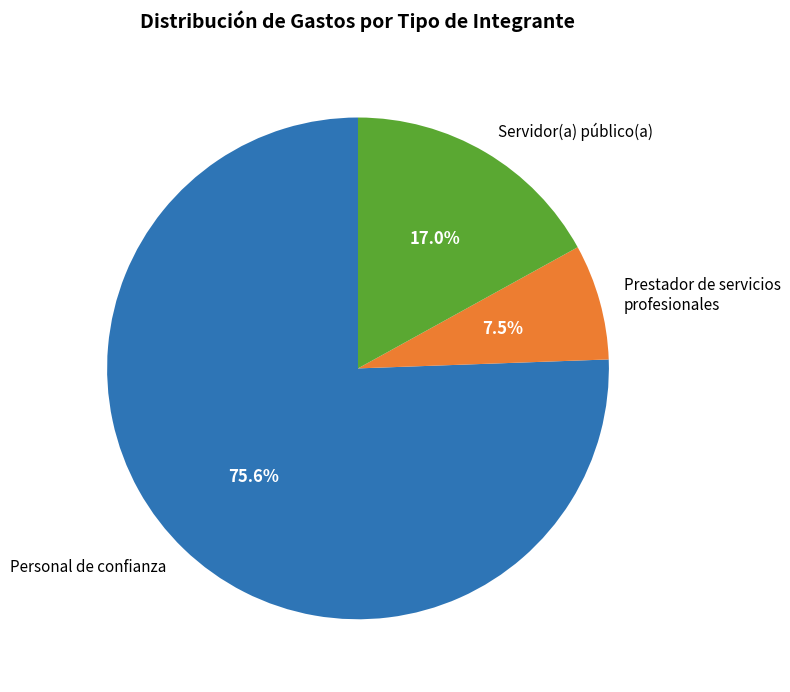

How many segments does this pie chart have?

3